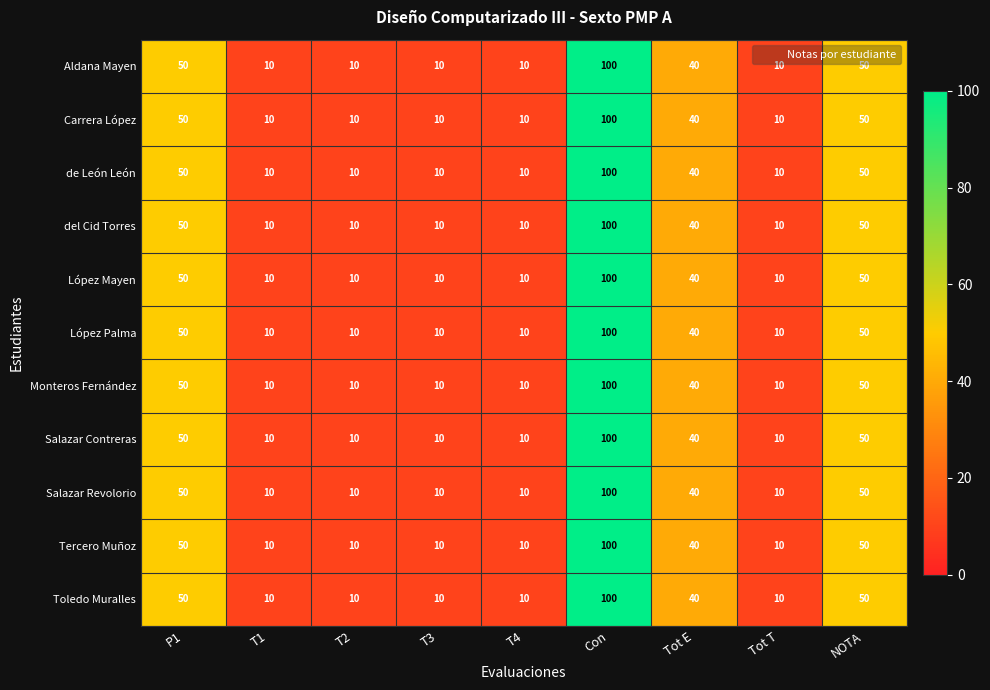

What is the sum of all de León León values?

290